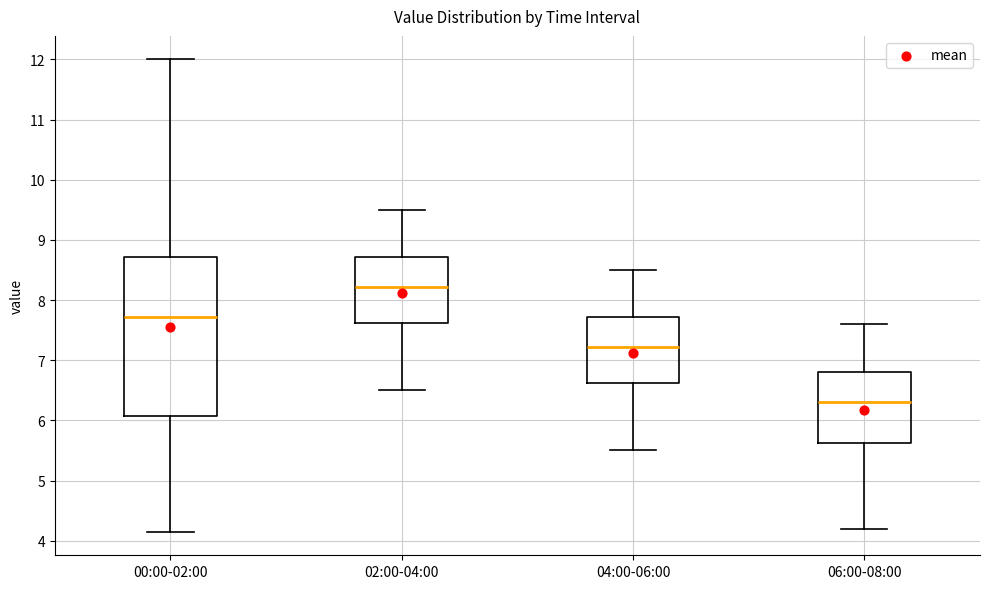

Where is the lower edge of the box for 00:00-02:00 on the y-axis? The values are not printed on the chart, so give them approximately, as read against the axis.

6.1